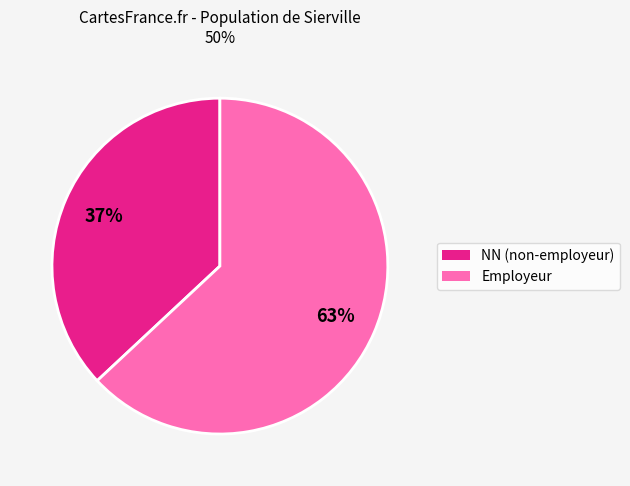

Which category has the smallest portion of the pie?

NN (non-employeur)